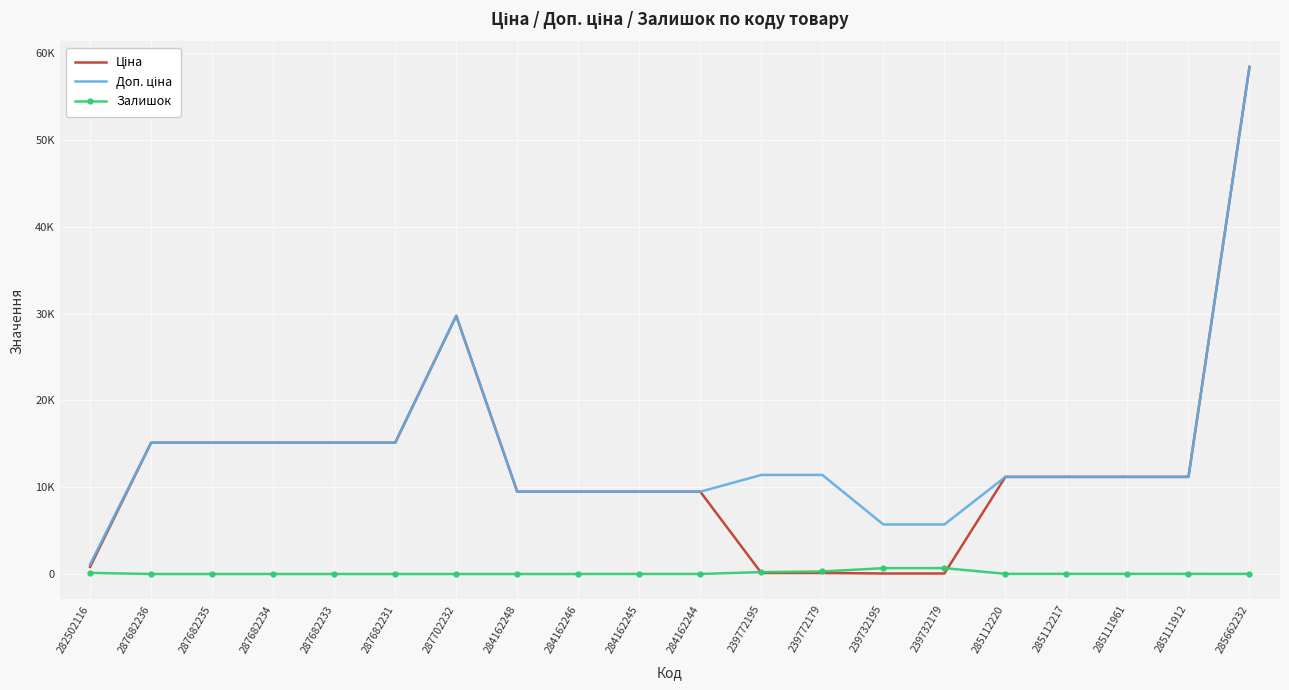

Where does the Доп. ціна series first go above 11188?

287682236